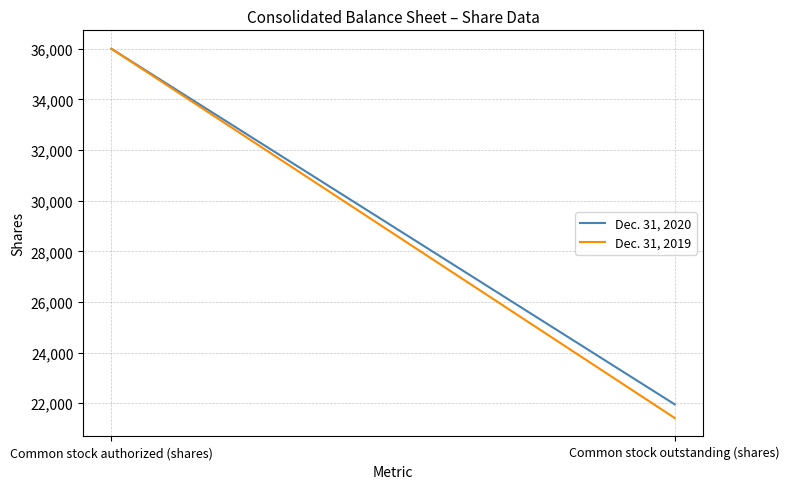

Is this an area chart (filled region under the line)?

No